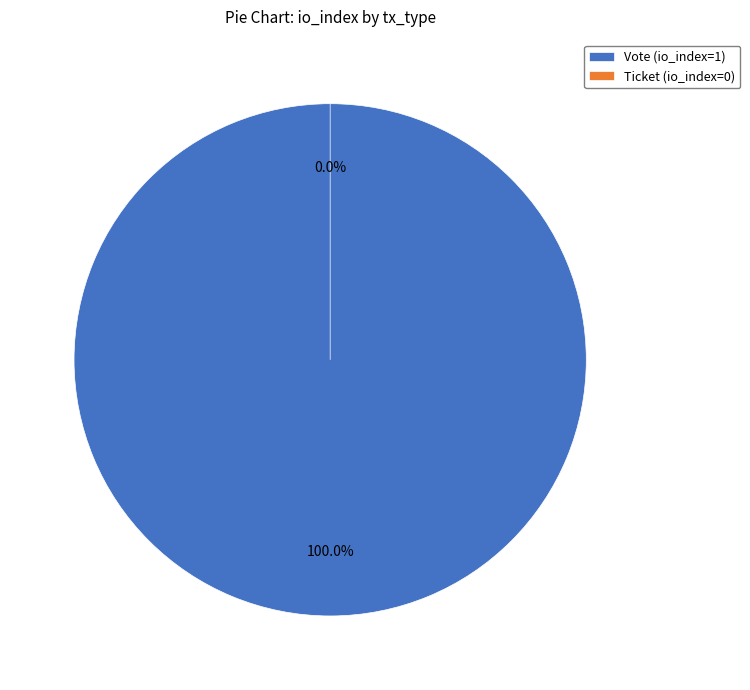

Is it true that Ticket (io_index=0) is 0% of the pie?

True